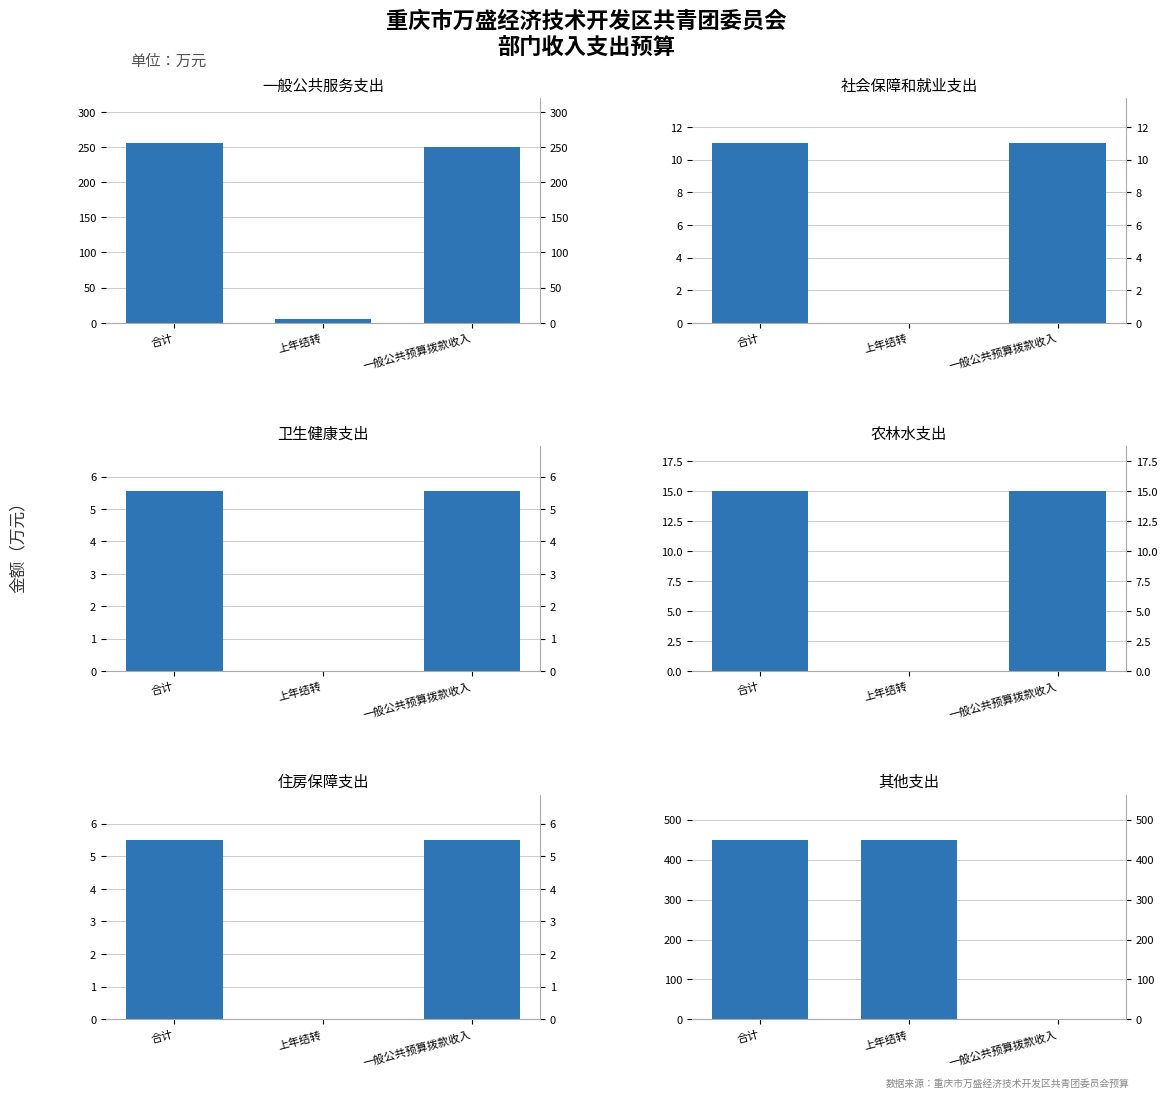

Which series has the largest total across all categories?

其他支出